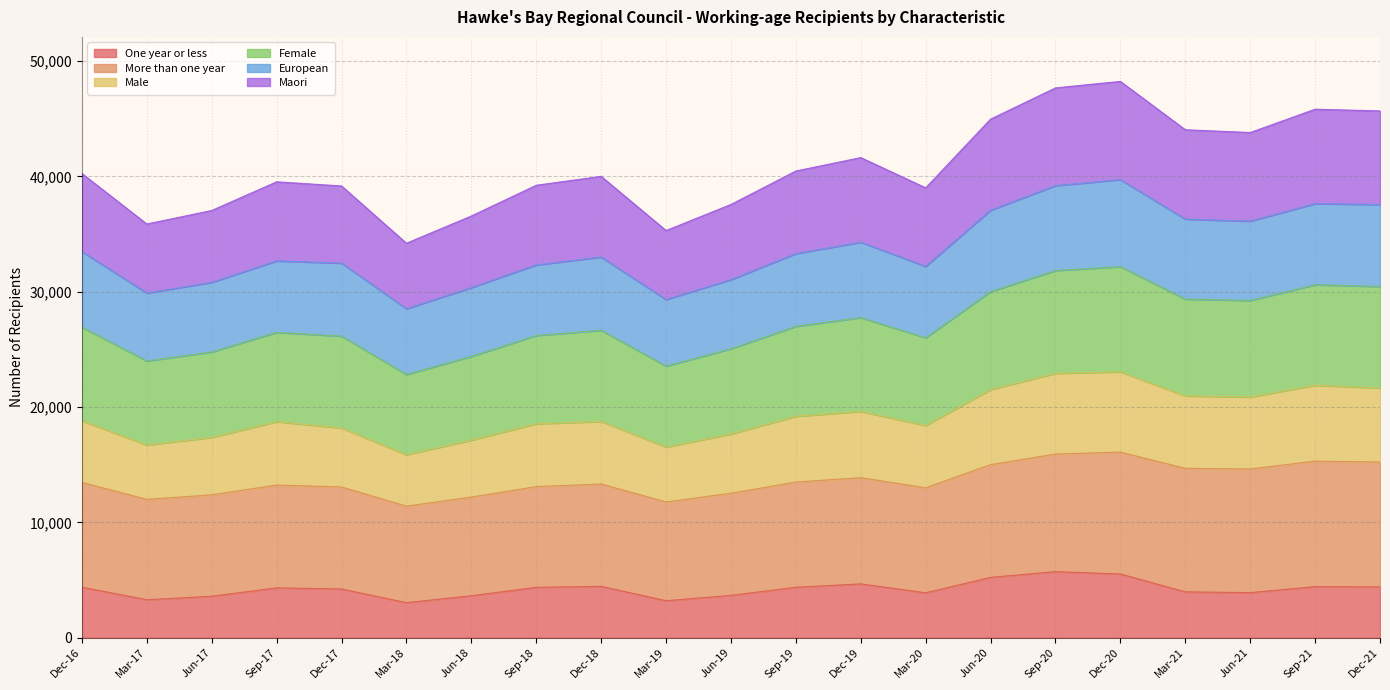

How many data points in Female are above 33009?

10